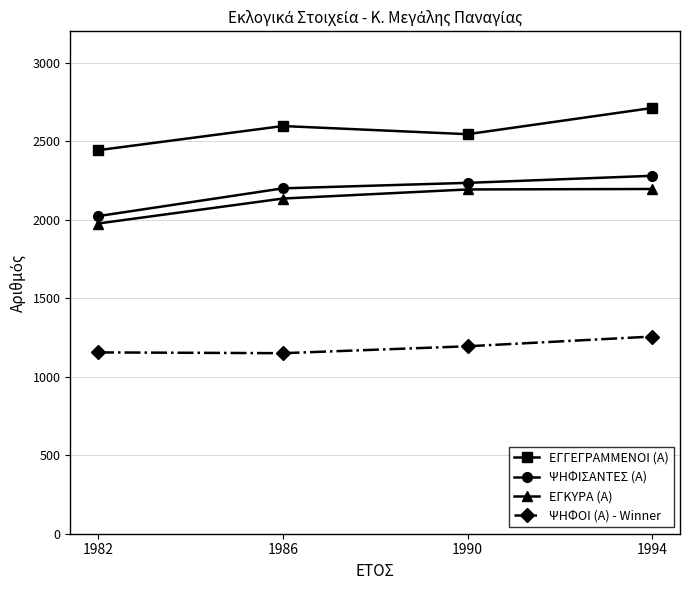

List the labels in order of ΨΗΦΙΣΑΝΤΕΣ (Α) value, smallest first.

1982, 1986, 1990, 1994